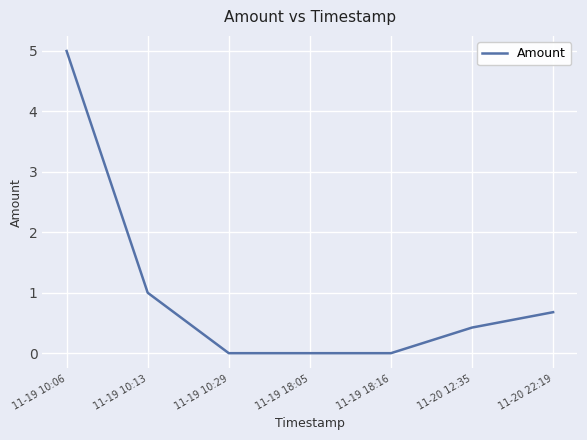

What position from the left is 11-20 12:35?

6